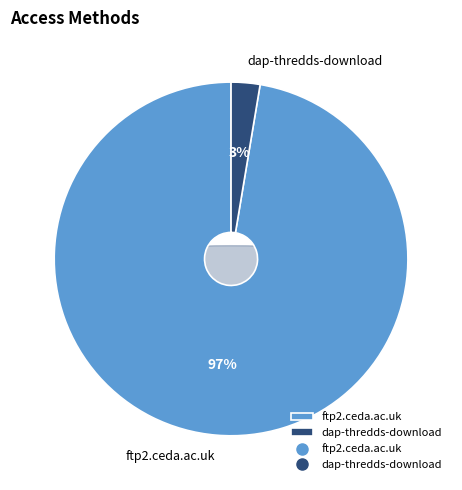

Does dap-thredds-download account for over 50% of the chart?

No